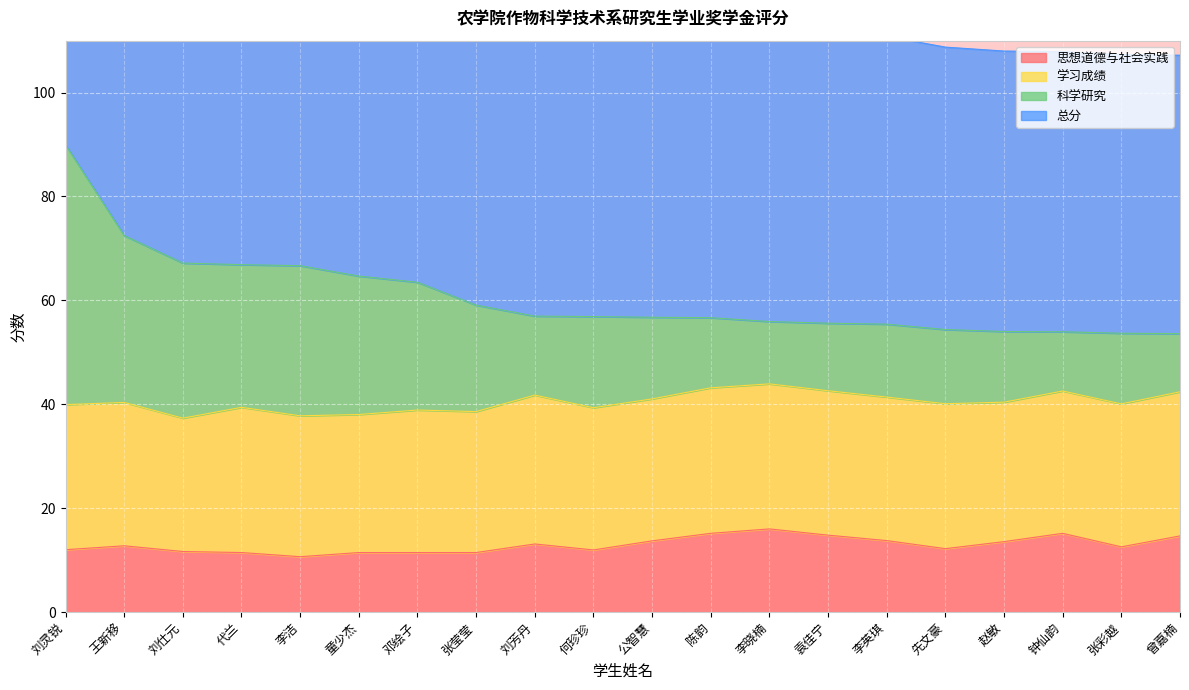

What is the maximum value for 思想道德与社会实践?

16.0